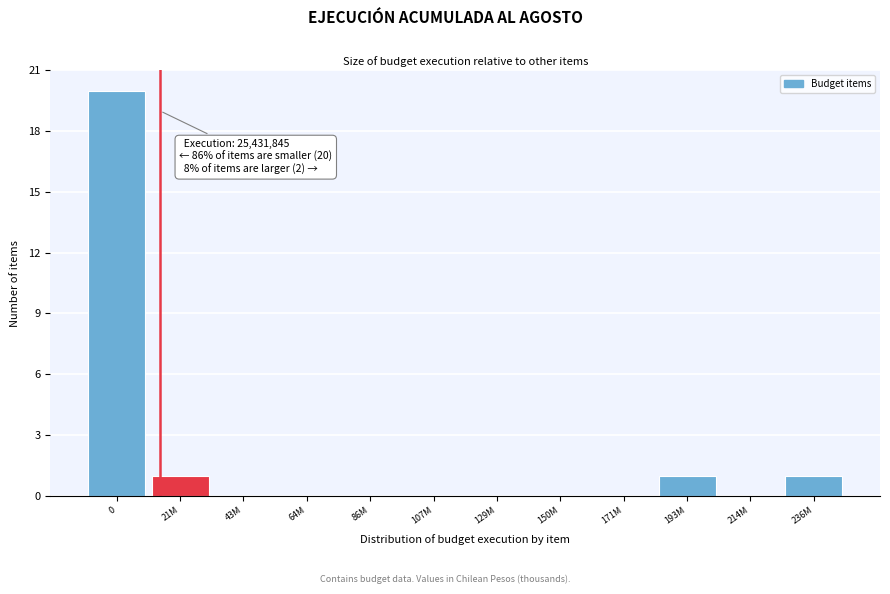

Reading left to right, list all the values displayed in this chart.

0=20	21M=1	43M=0	64M=0	86M=0	107M=0	129M=0	150M=0	171M=0	193M=1	214M=0	236M=1